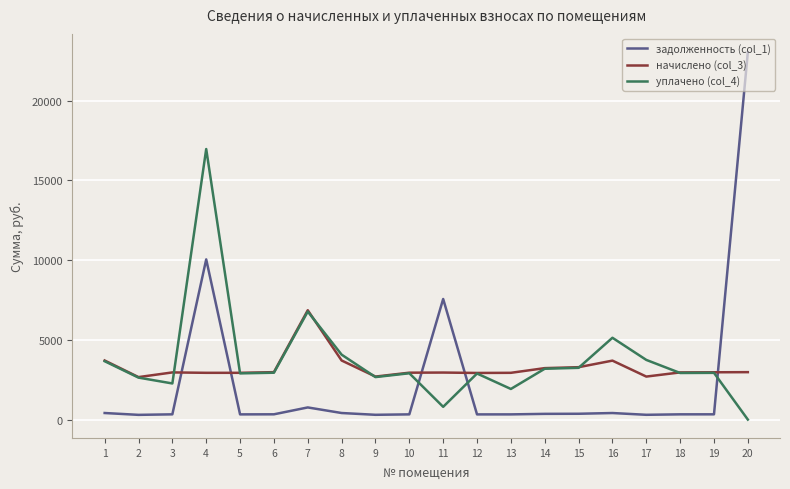

Which series has the widest spread of values?

задолженность (col_1)